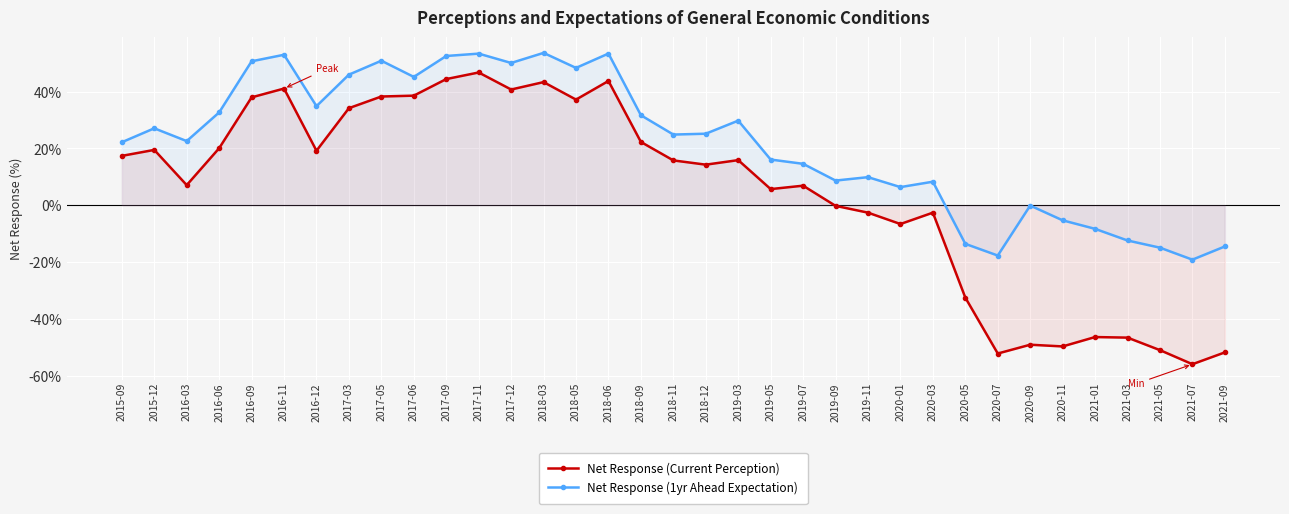

What is the greatest value displayed?

53.7